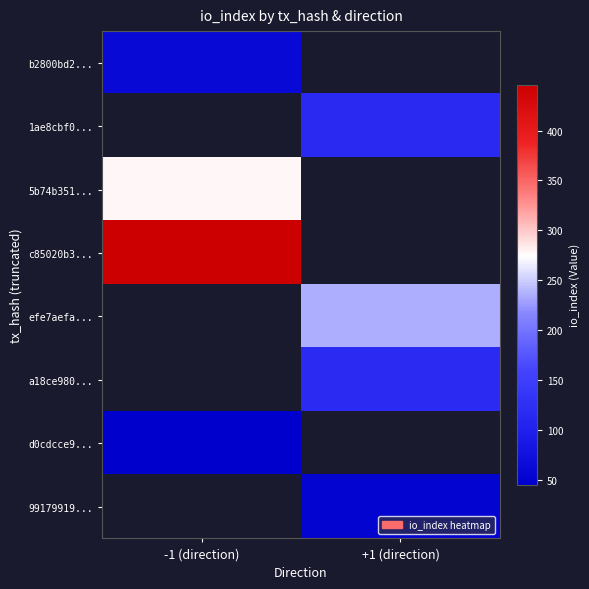

How many values in efe7aefa... are above zero?

1